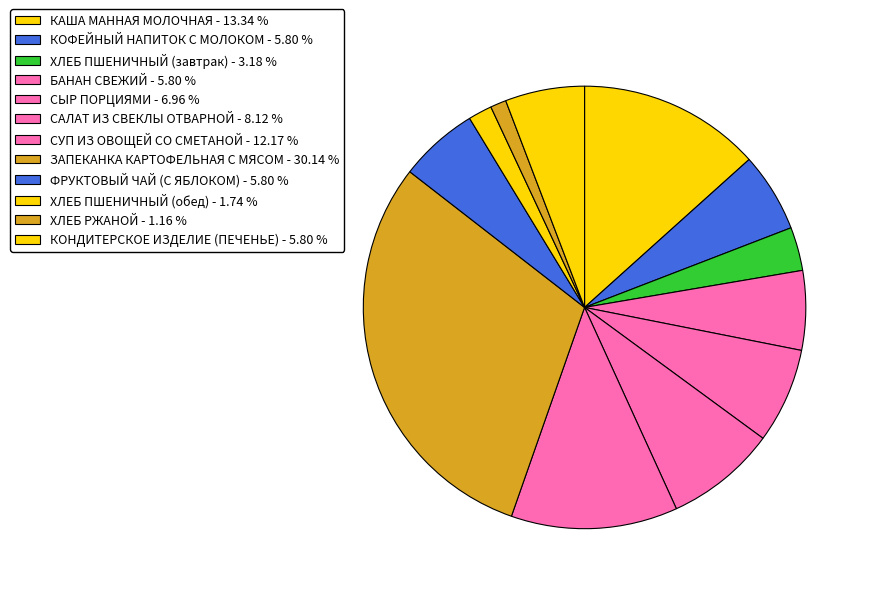

Which category has the biggest portion of the pie?

ЗАПЕКАНКА КАРТОФЕЛЬНАЯ С МЯСОМ